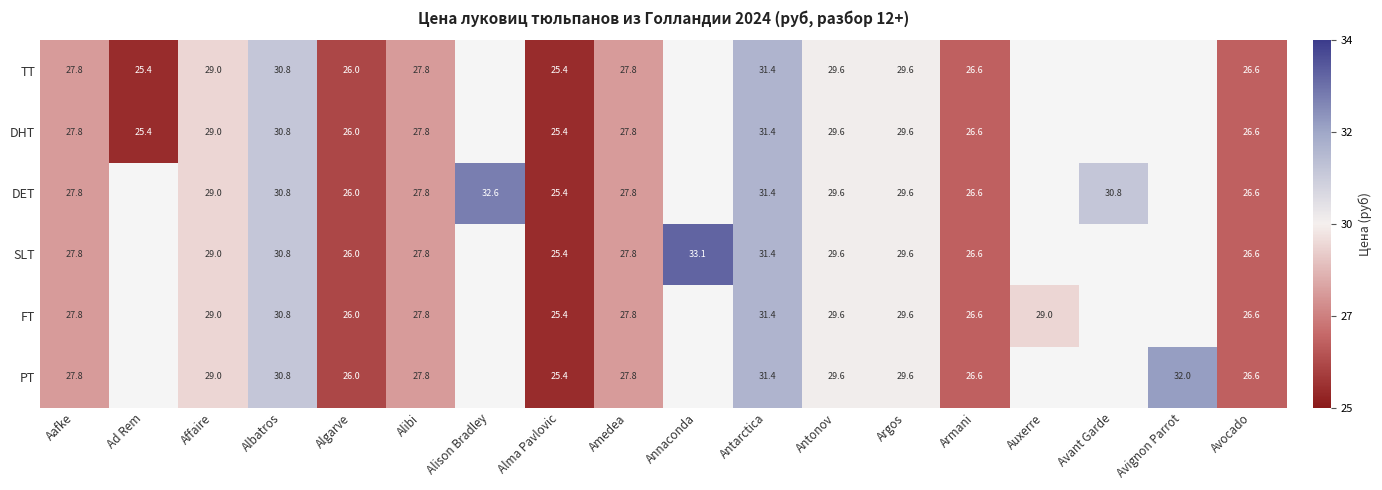

Is it true that FT equals 29.0 at Affaire?

True